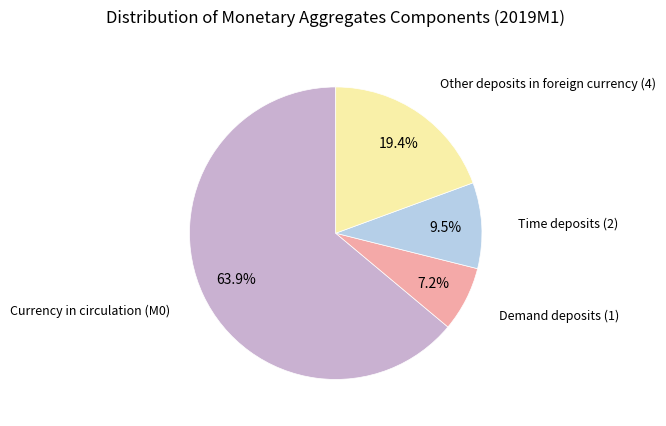

Is there a majority slice in this chart?

Yes